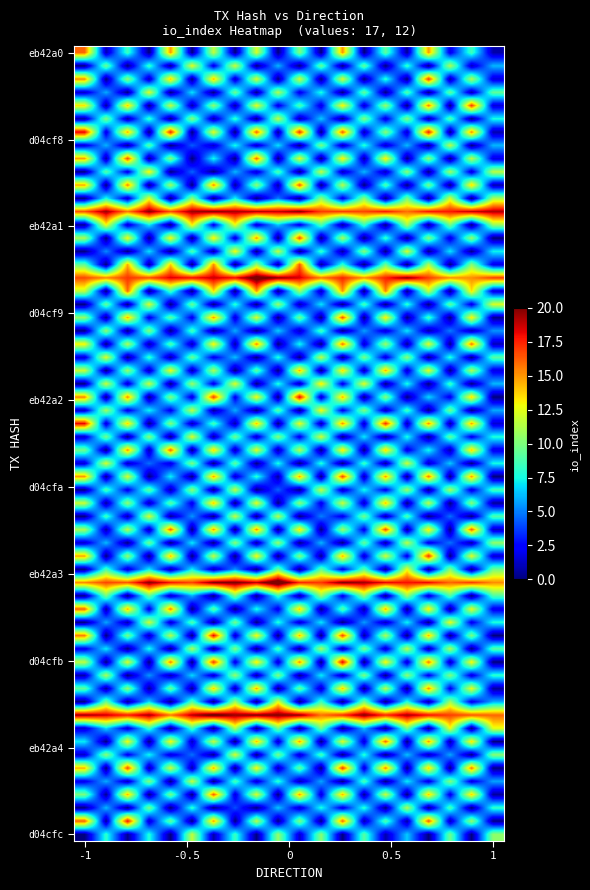

Which series has the widest spread of values?

eb42a0420642dc7e7abe7e2df9302820e77e45d